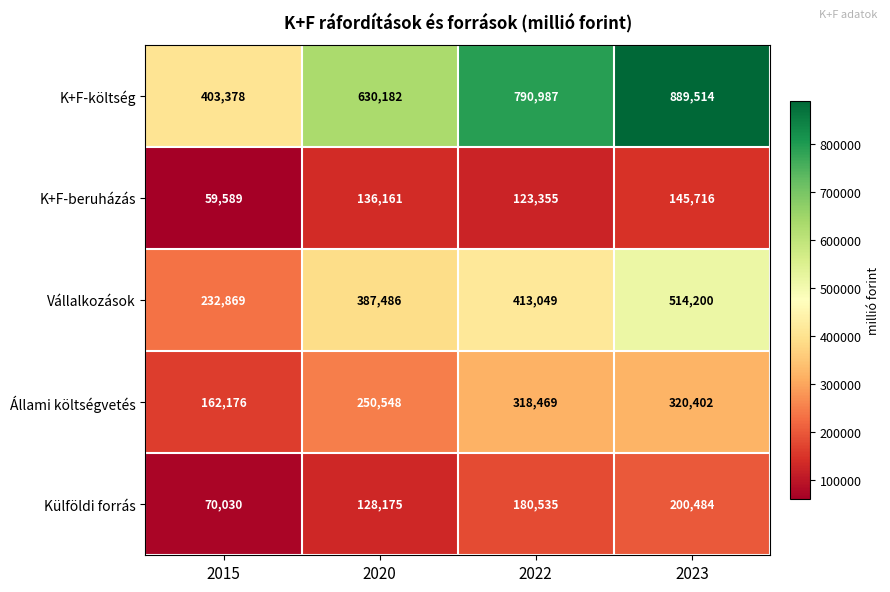

How many distinct data groups are displayed?

5